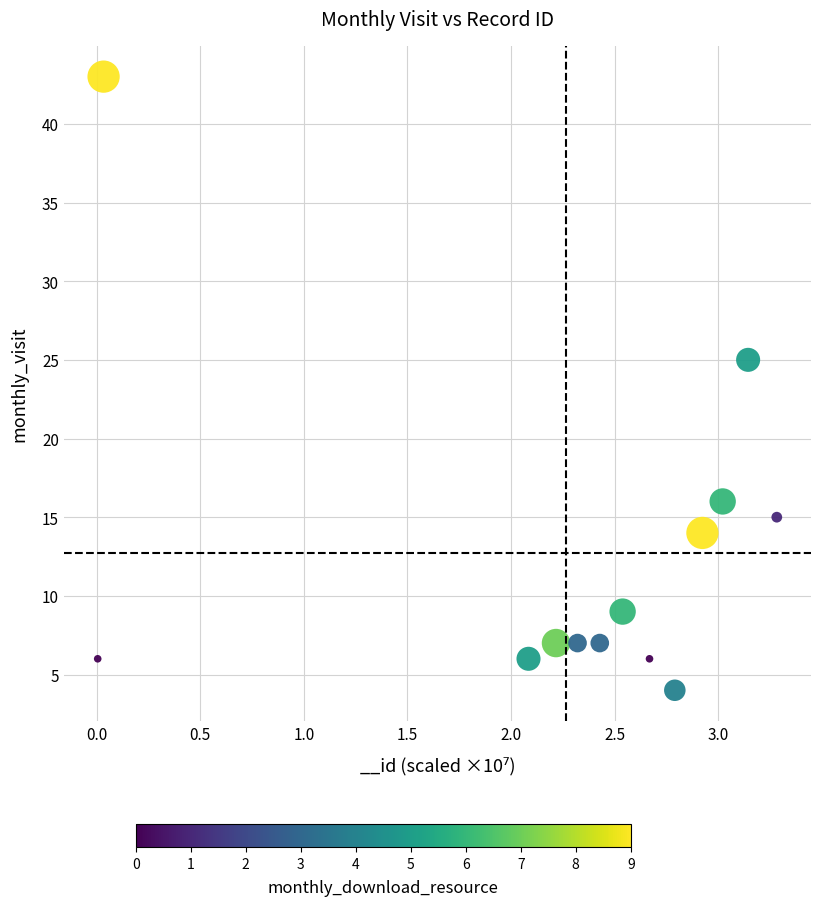

What is the range of Y values (max minus min)?

39